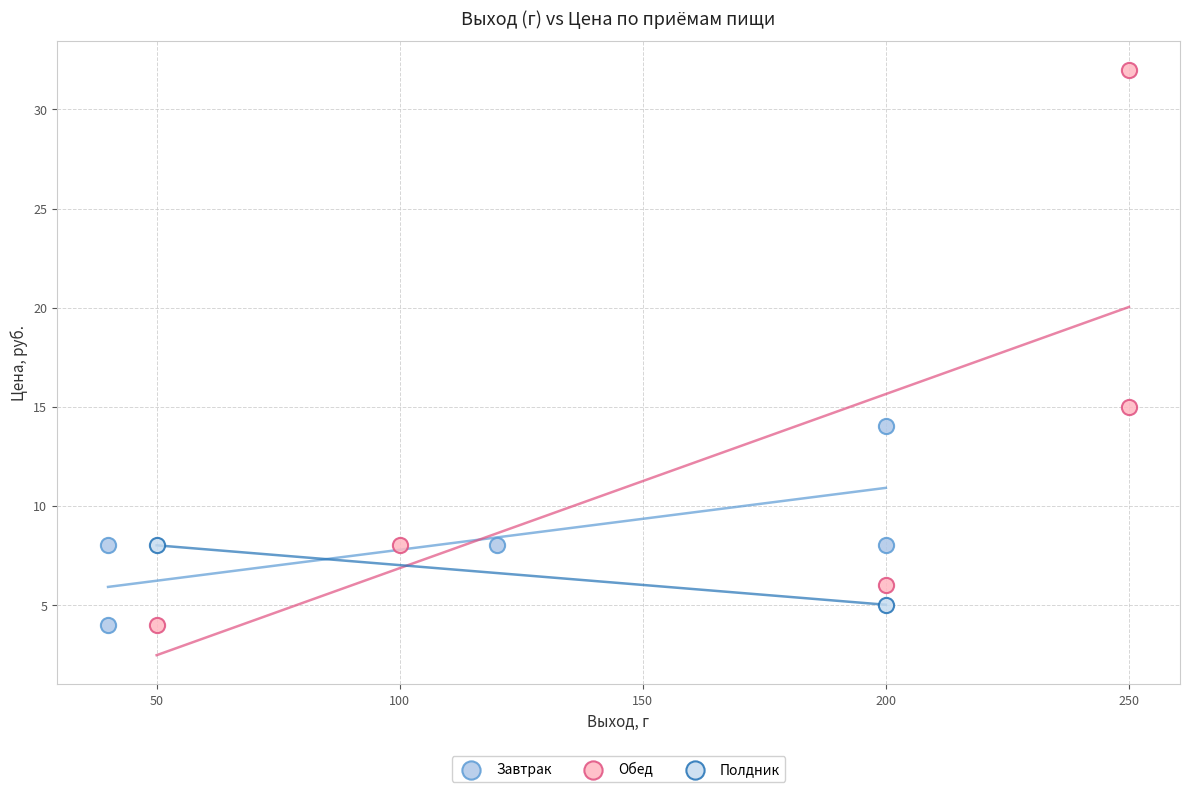

Which series contains the highest Y value?

Обед